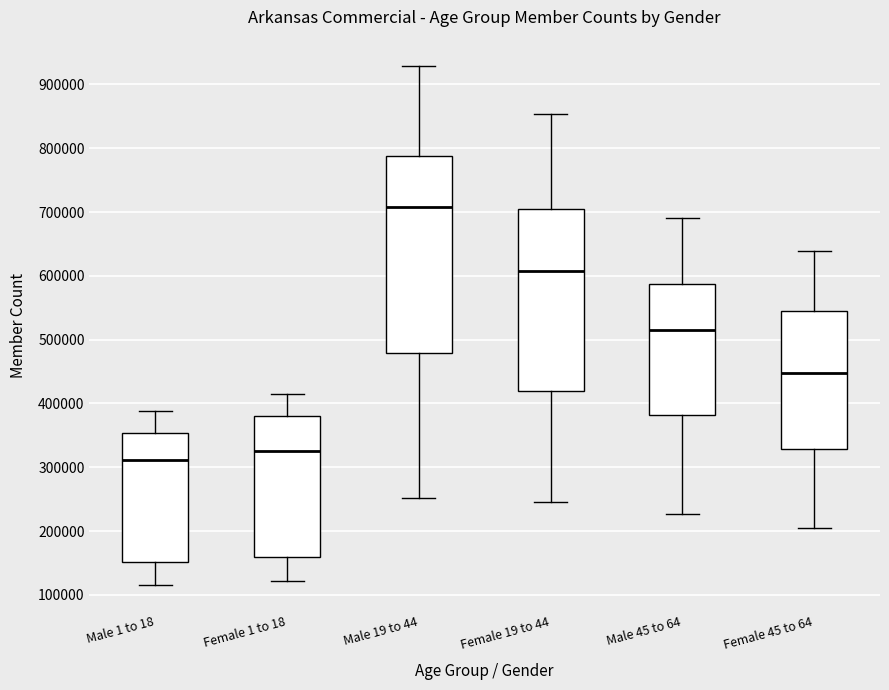

Reading left to right, transcribe this box plot: for each box, give where its median line is, the range the box spans, and where its two whiskers end, as read against the y-axis. The values are not printed on the chart, so give them approximately, as read against the axis.

Male 1 to 18: median 310000, box 150000 to 350000, whiskers 120000 to 390000
Female 1 to 18: median 330000, box 160000 to 380000, whiskers 120000 to 410000
Male 19 to 44: median 710000, box 480000 to 790000, whiskers 250000 to 930000
Female 19 to 44: median 610000, box 420000 to 700000, whiskers 250000 to 850000
Male 45 to 64: median 520000, box 380000 to 590000, whiskers 230000 to 690000
Female 45 to 64: median 450000, box 330000 to 540000, whiskers 210000 to 640000